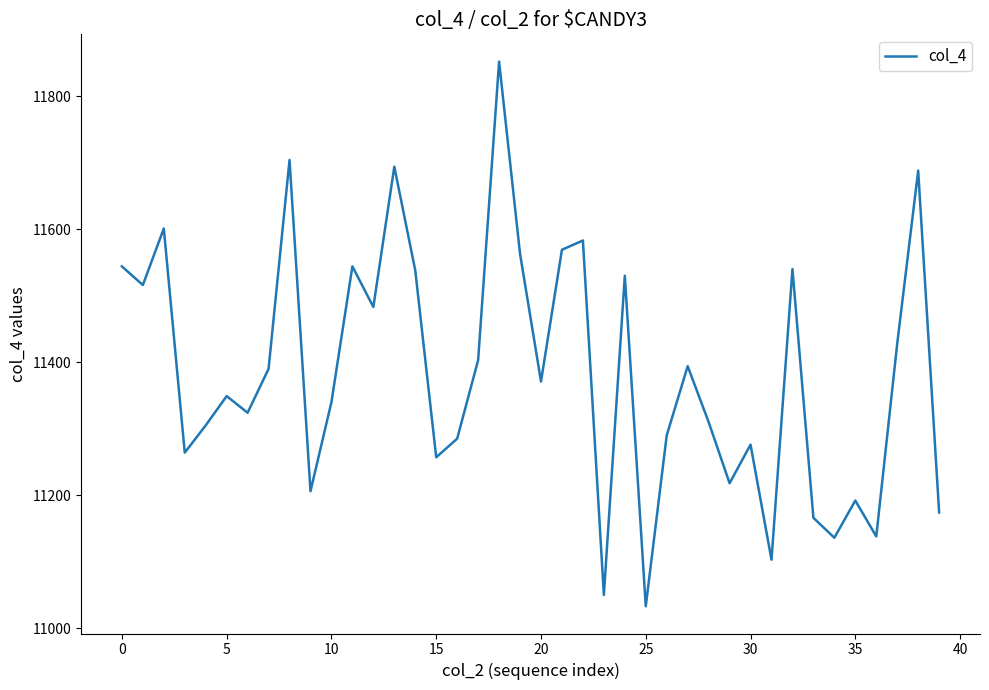

What is the minimum value shown in the chart?

11033